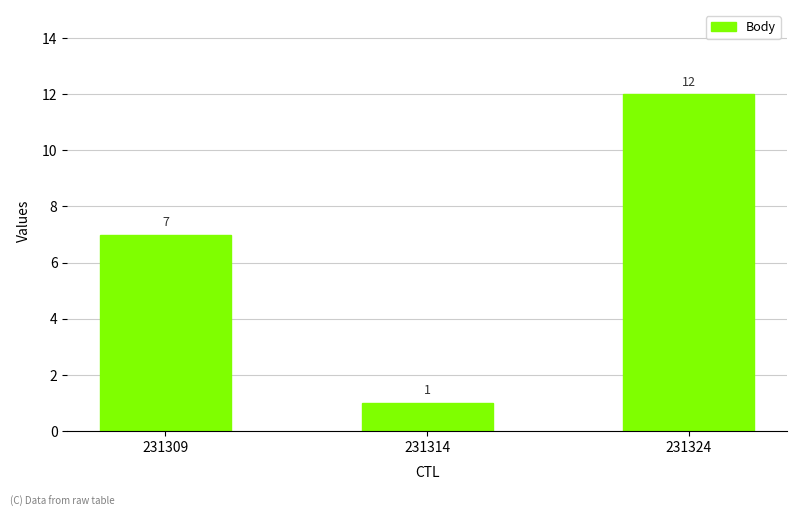

List the labels in order of value, smallest first.

231314, 231309, 231324